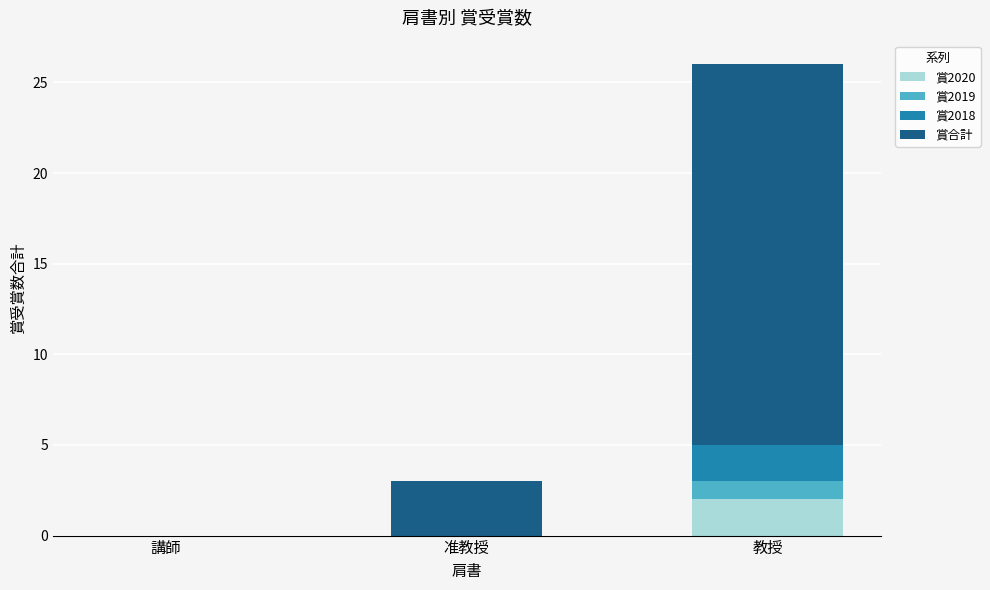

Is it true that 賞2020 equals 1 at 准教授?

False